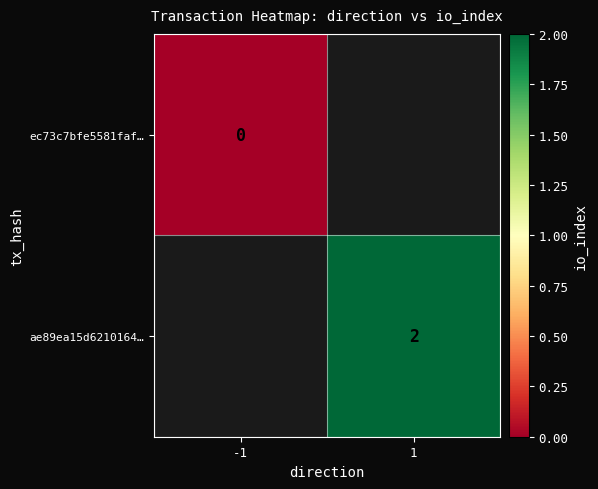

True or false: ae89ea15d6210164… has a value of 1 at 1.

False